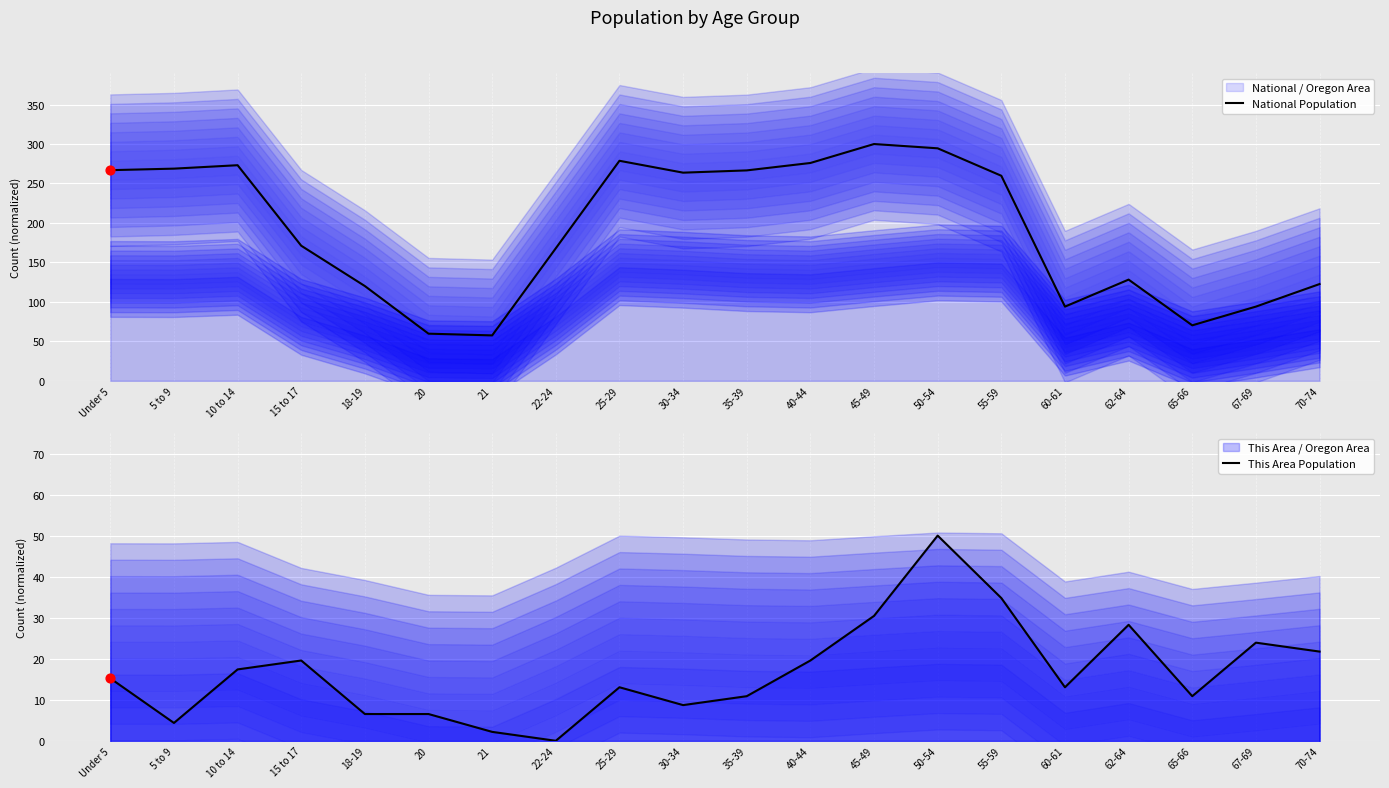

Which series contains the highest Y value?

National Population